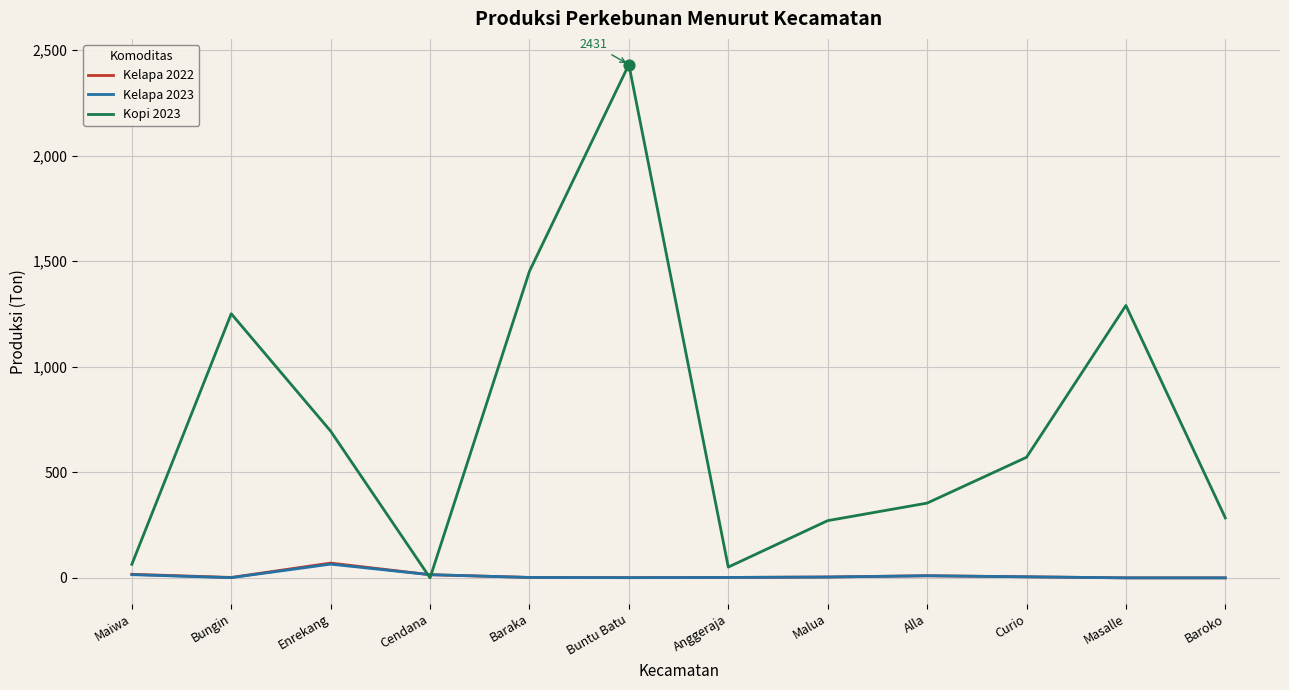

What is the total value across all series at Curio?

581